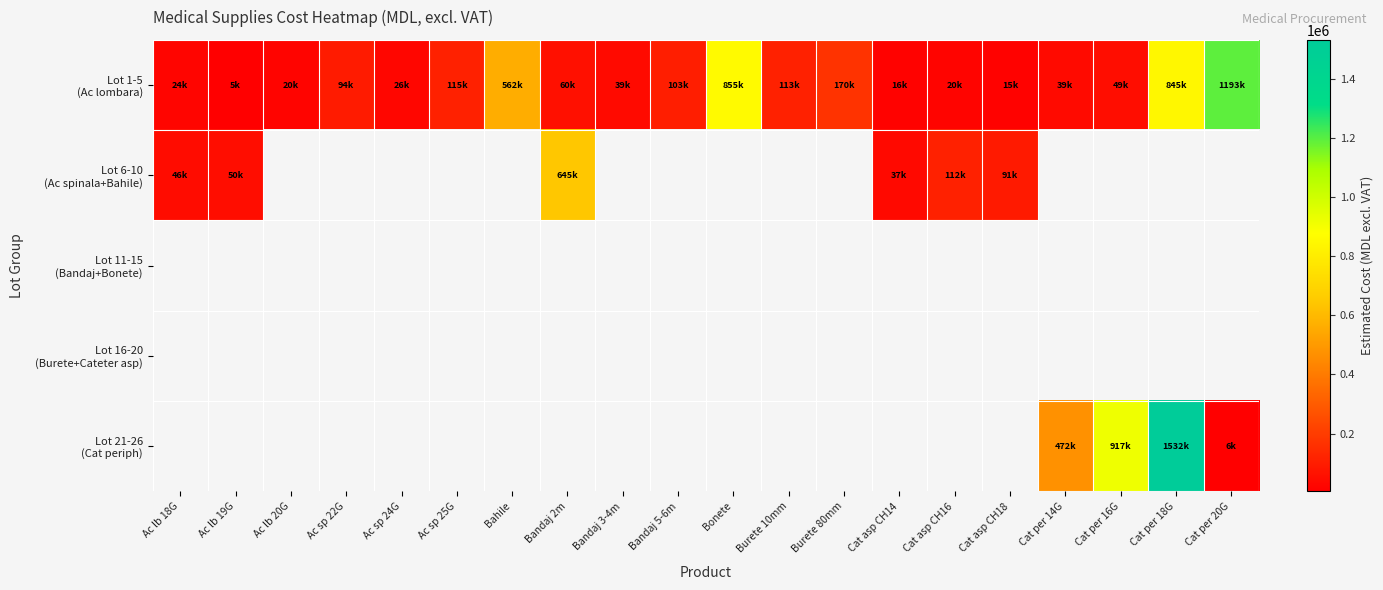

What is the spread (max minus min) of values at Cat per 14G?

433147.2